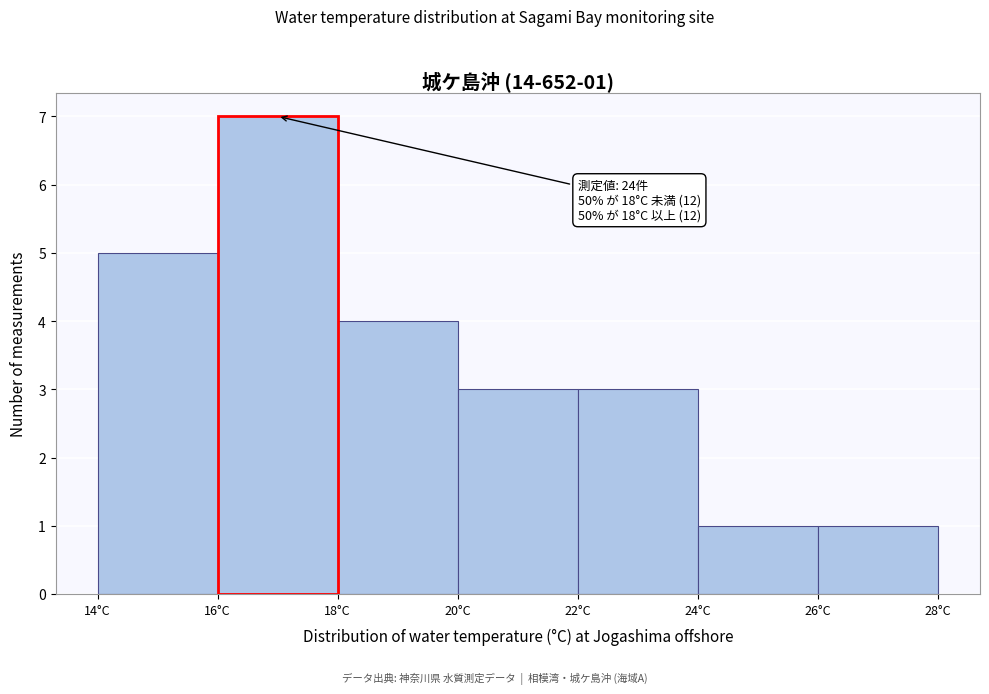

Which range on the x-axis has the tallest bar?

16 to 18